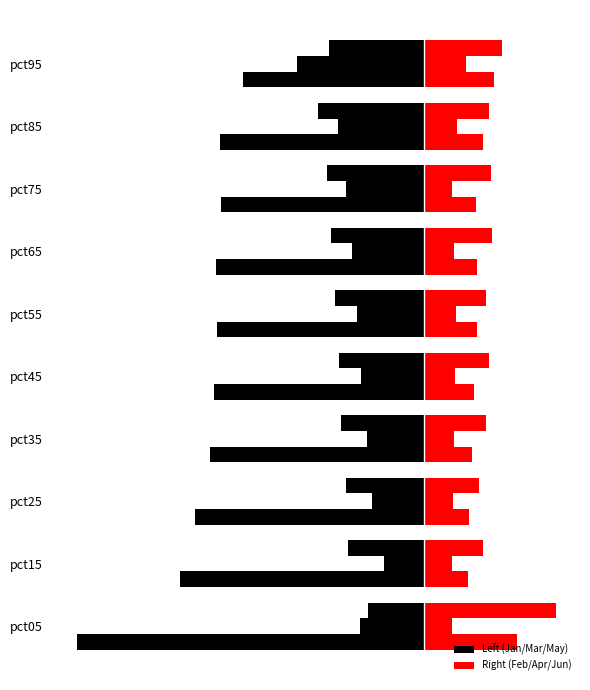

Which series changed the most between pct05 and pct35?

Jan